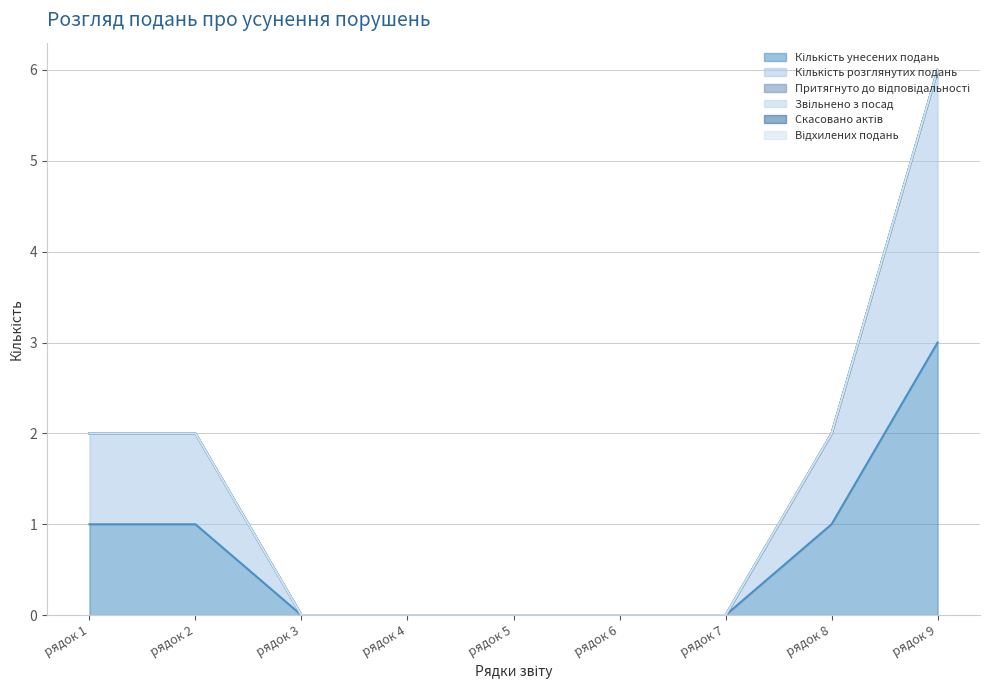

True or false: Скасовано актів has a value of 0 at рядок 2.

True